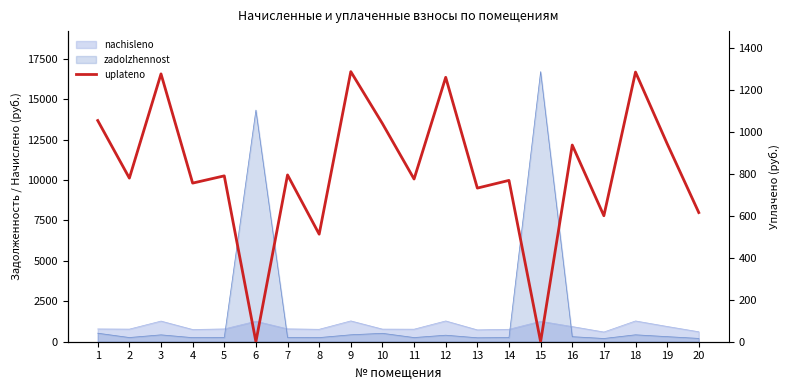

At which category does the data reach its first local peak?

3